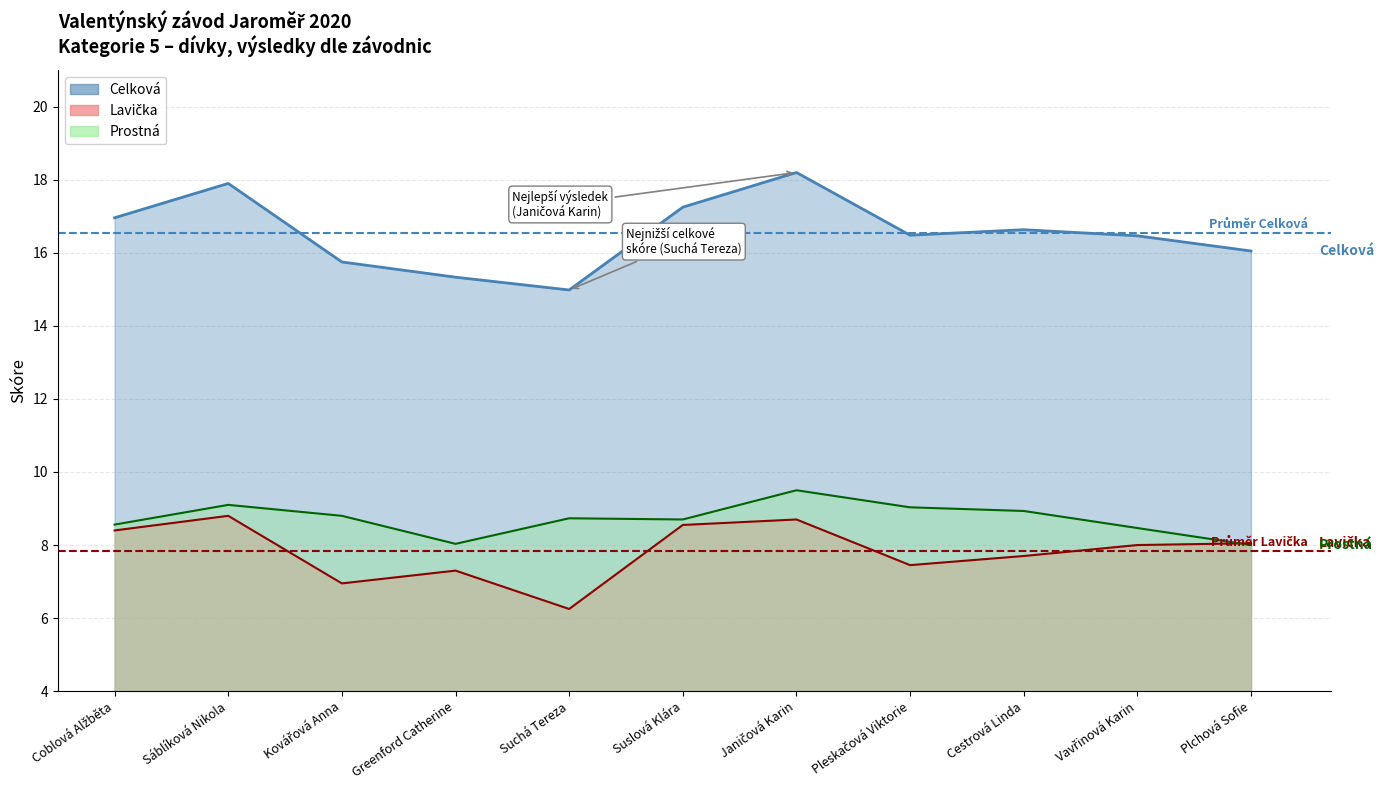

After their last crossing, which series has the higher values: Prostná or Lavička?

Lavička